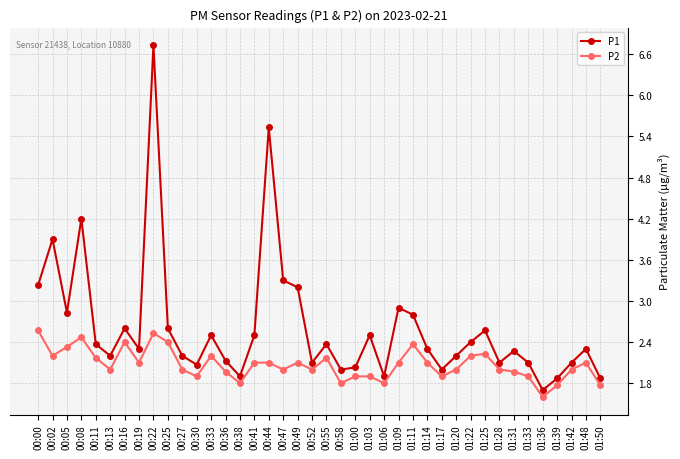

What are all the series names shown in the legend?

P1, P2